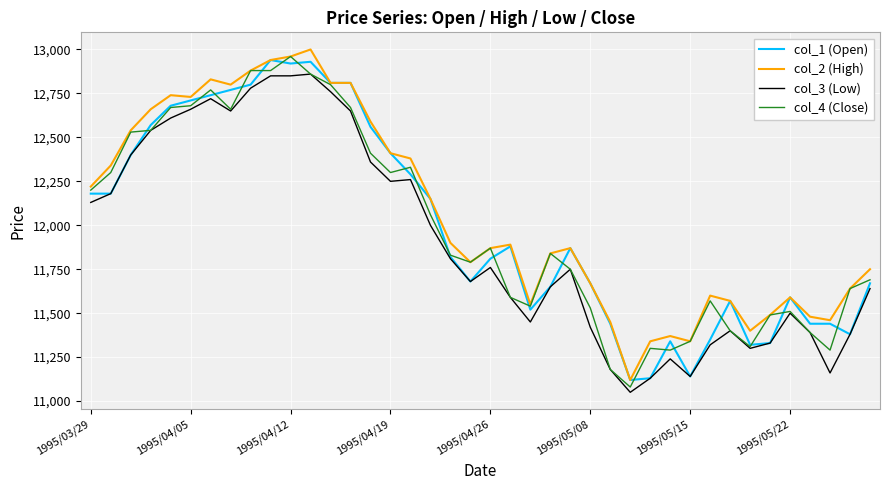

True or false: col_3 (Low) and col_2 (High) intersect in this chart.

False